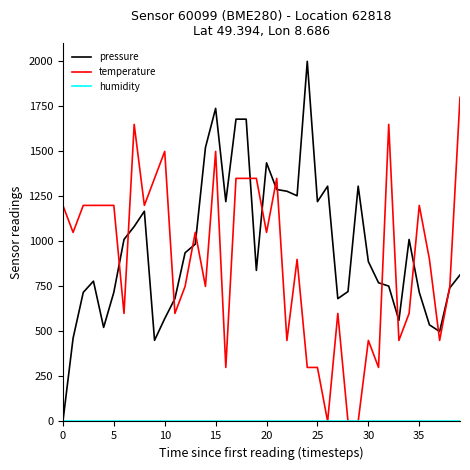

Which series has the widest spread of values?

pressure